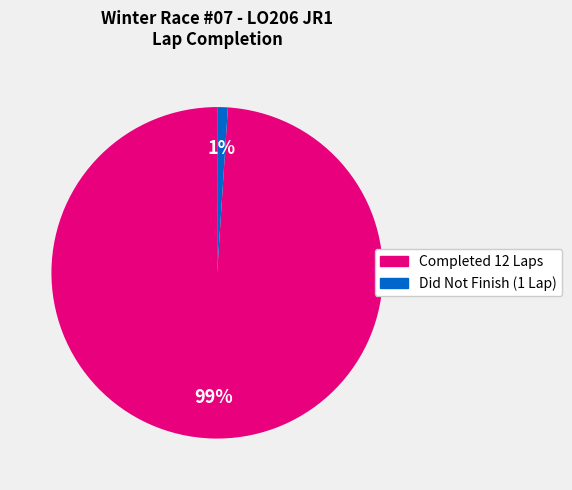

Is there a majority slice in this chart?

Yes